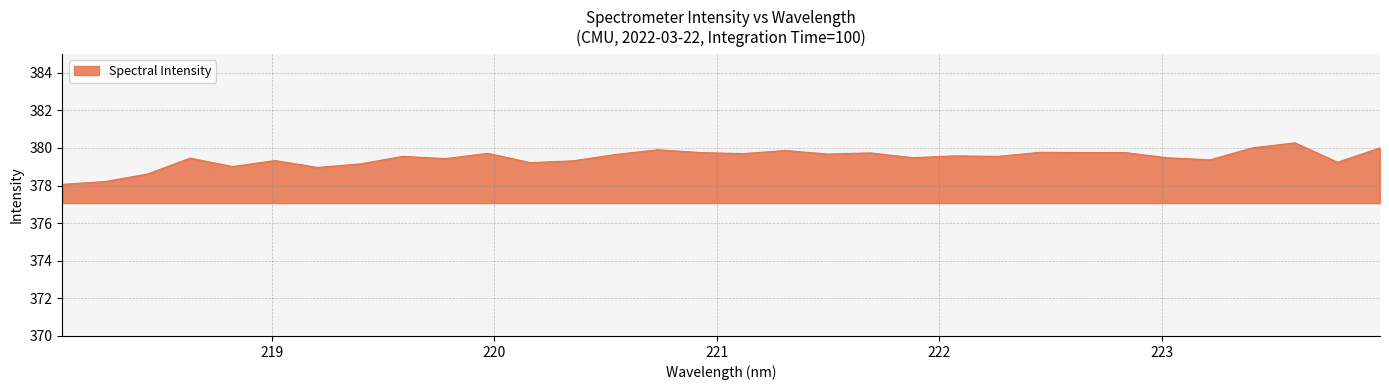

What is the smallest value displayed?

378.1